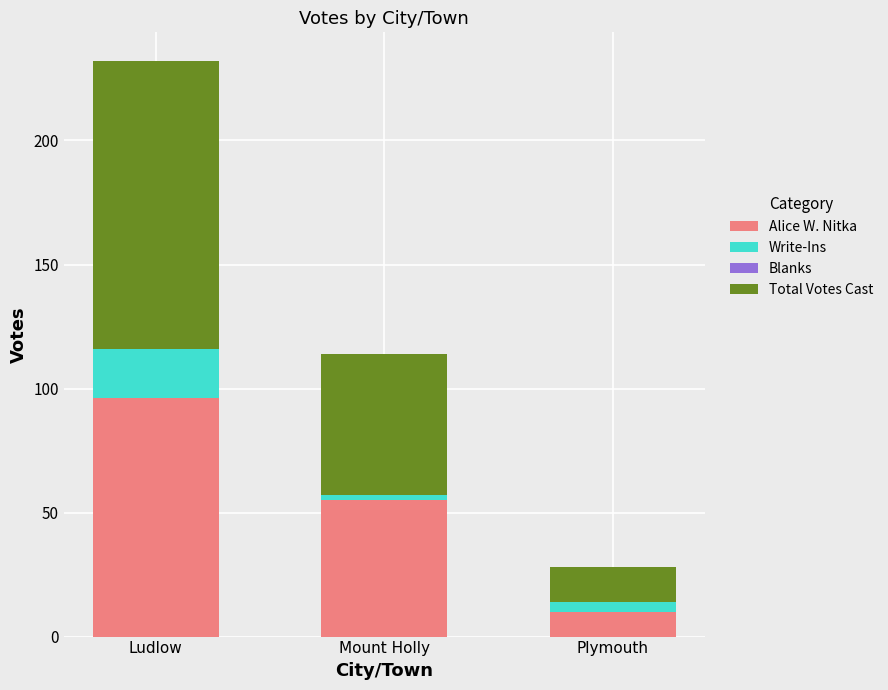

What is the sum of all Alice W. Nitka values?

161